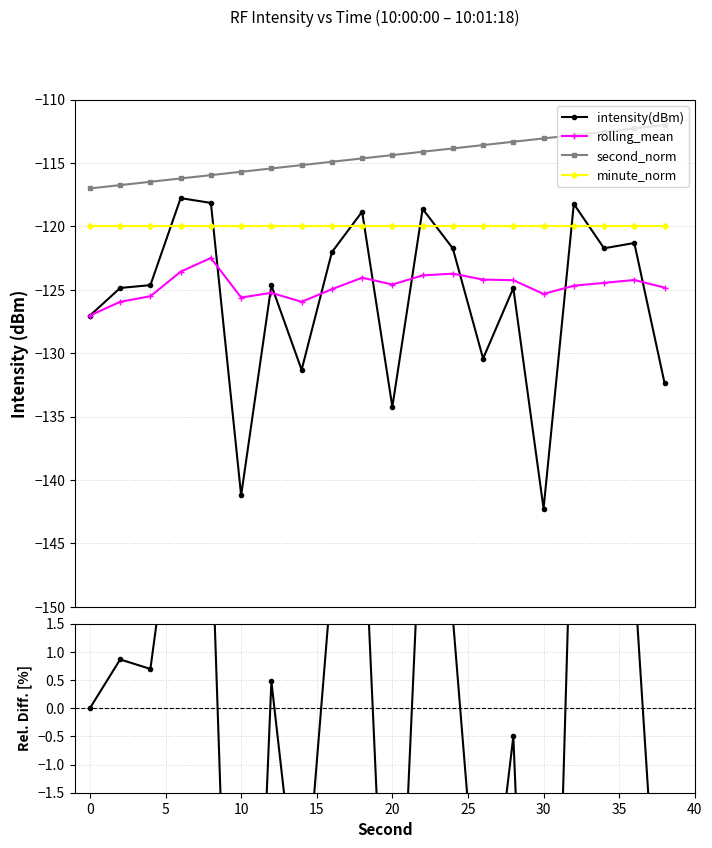

Which series has the largest total across all categories?

second_norm